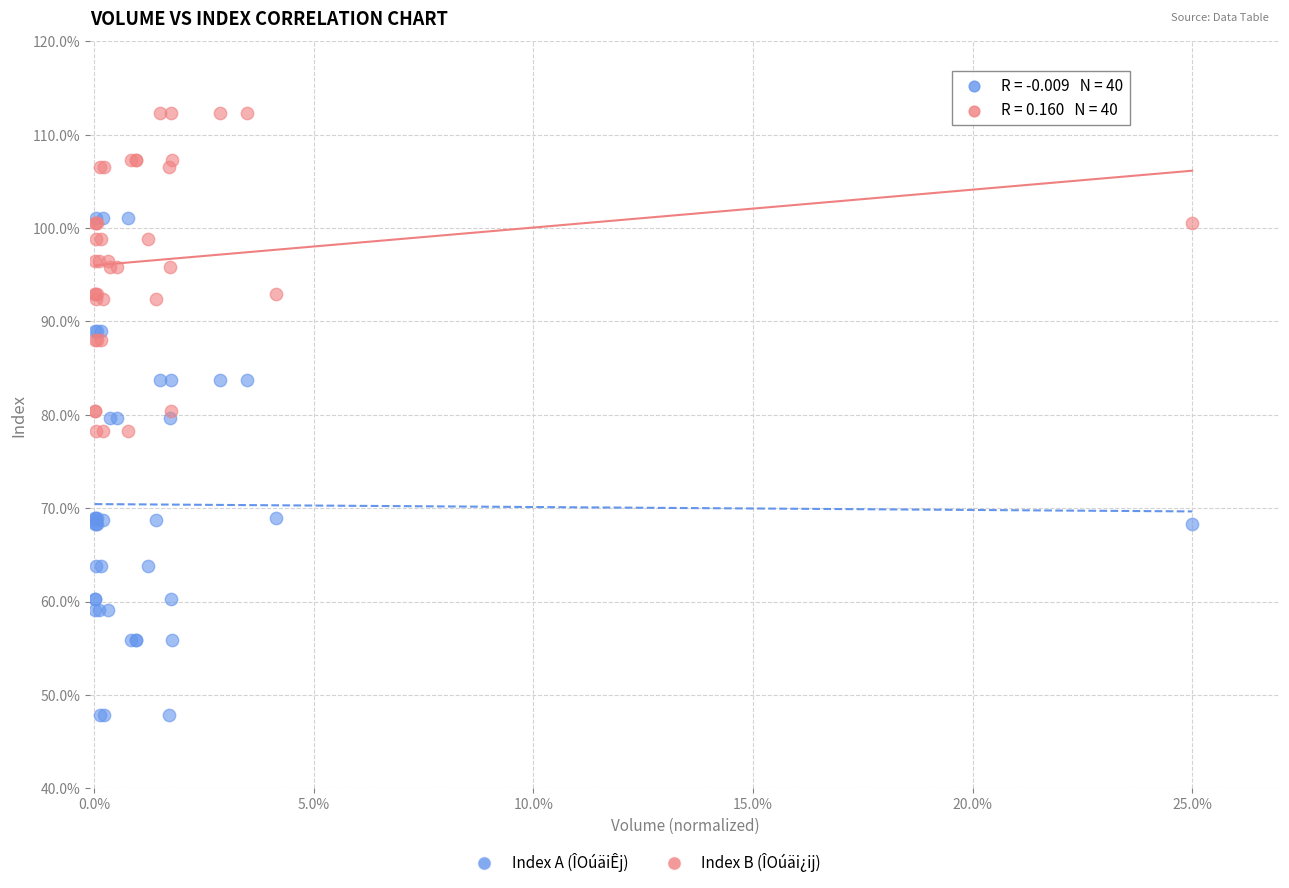

Which series contains the lowest Y value?

Index A (ÎOúäiÊj)